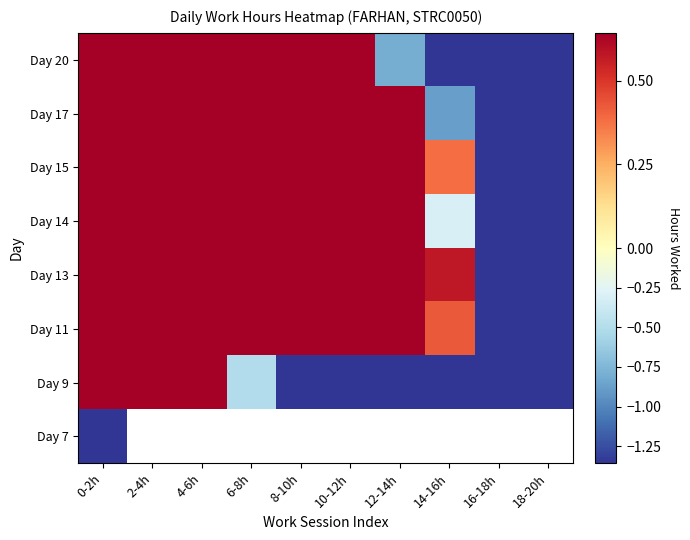

How many Day 9 values are between -1 and 0?

1